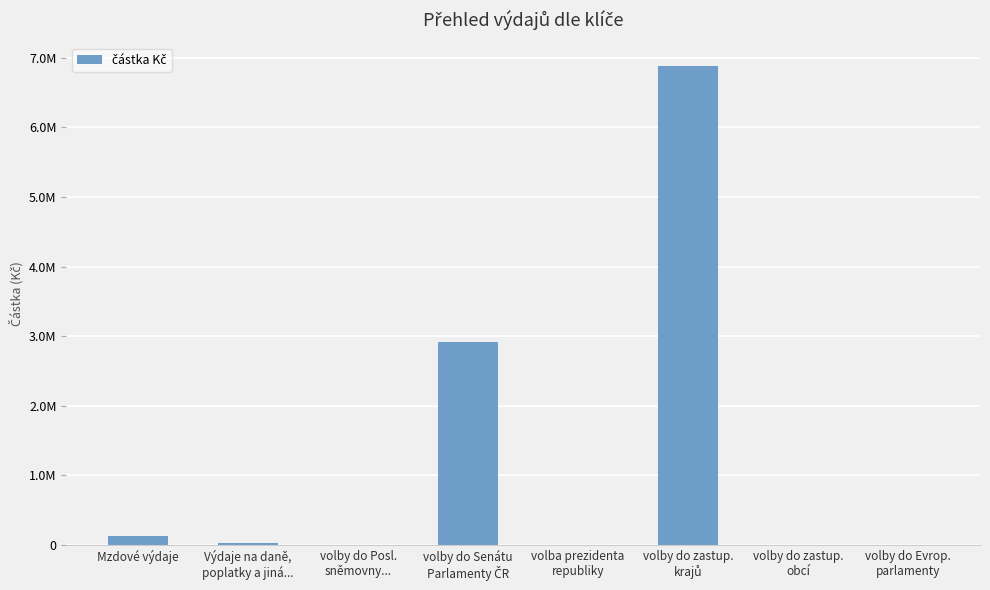

Are the bars horizontal?

No